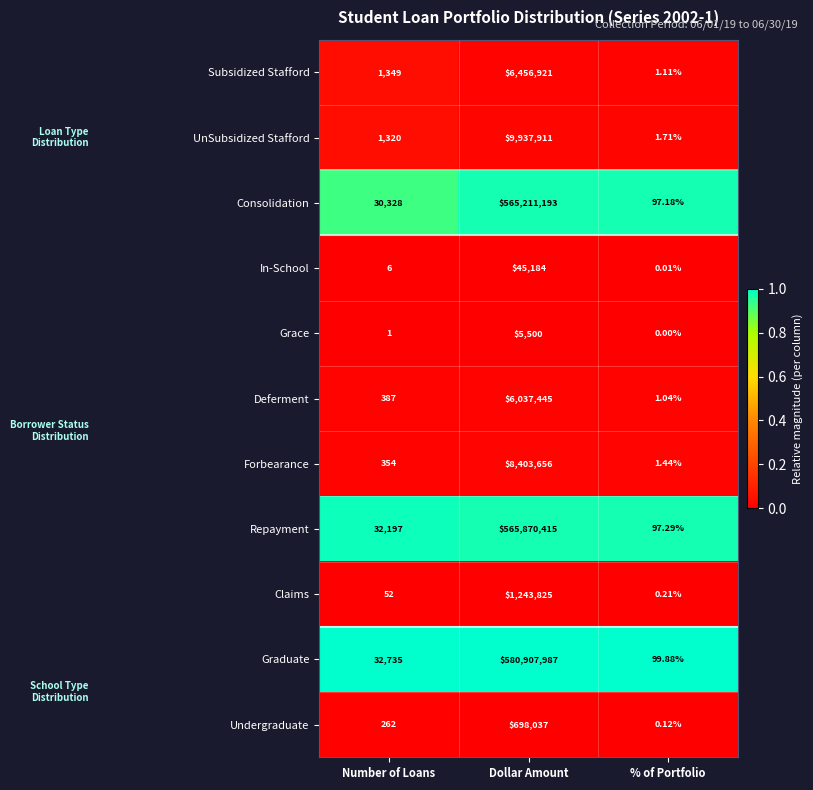

Where is In-School nearest to the value 22592?

Number of Loans